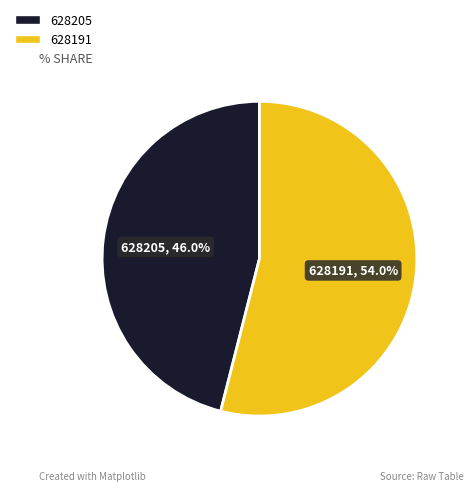

To the nearest percent, what is the difference between the largest and smallest slice percentages?

8%